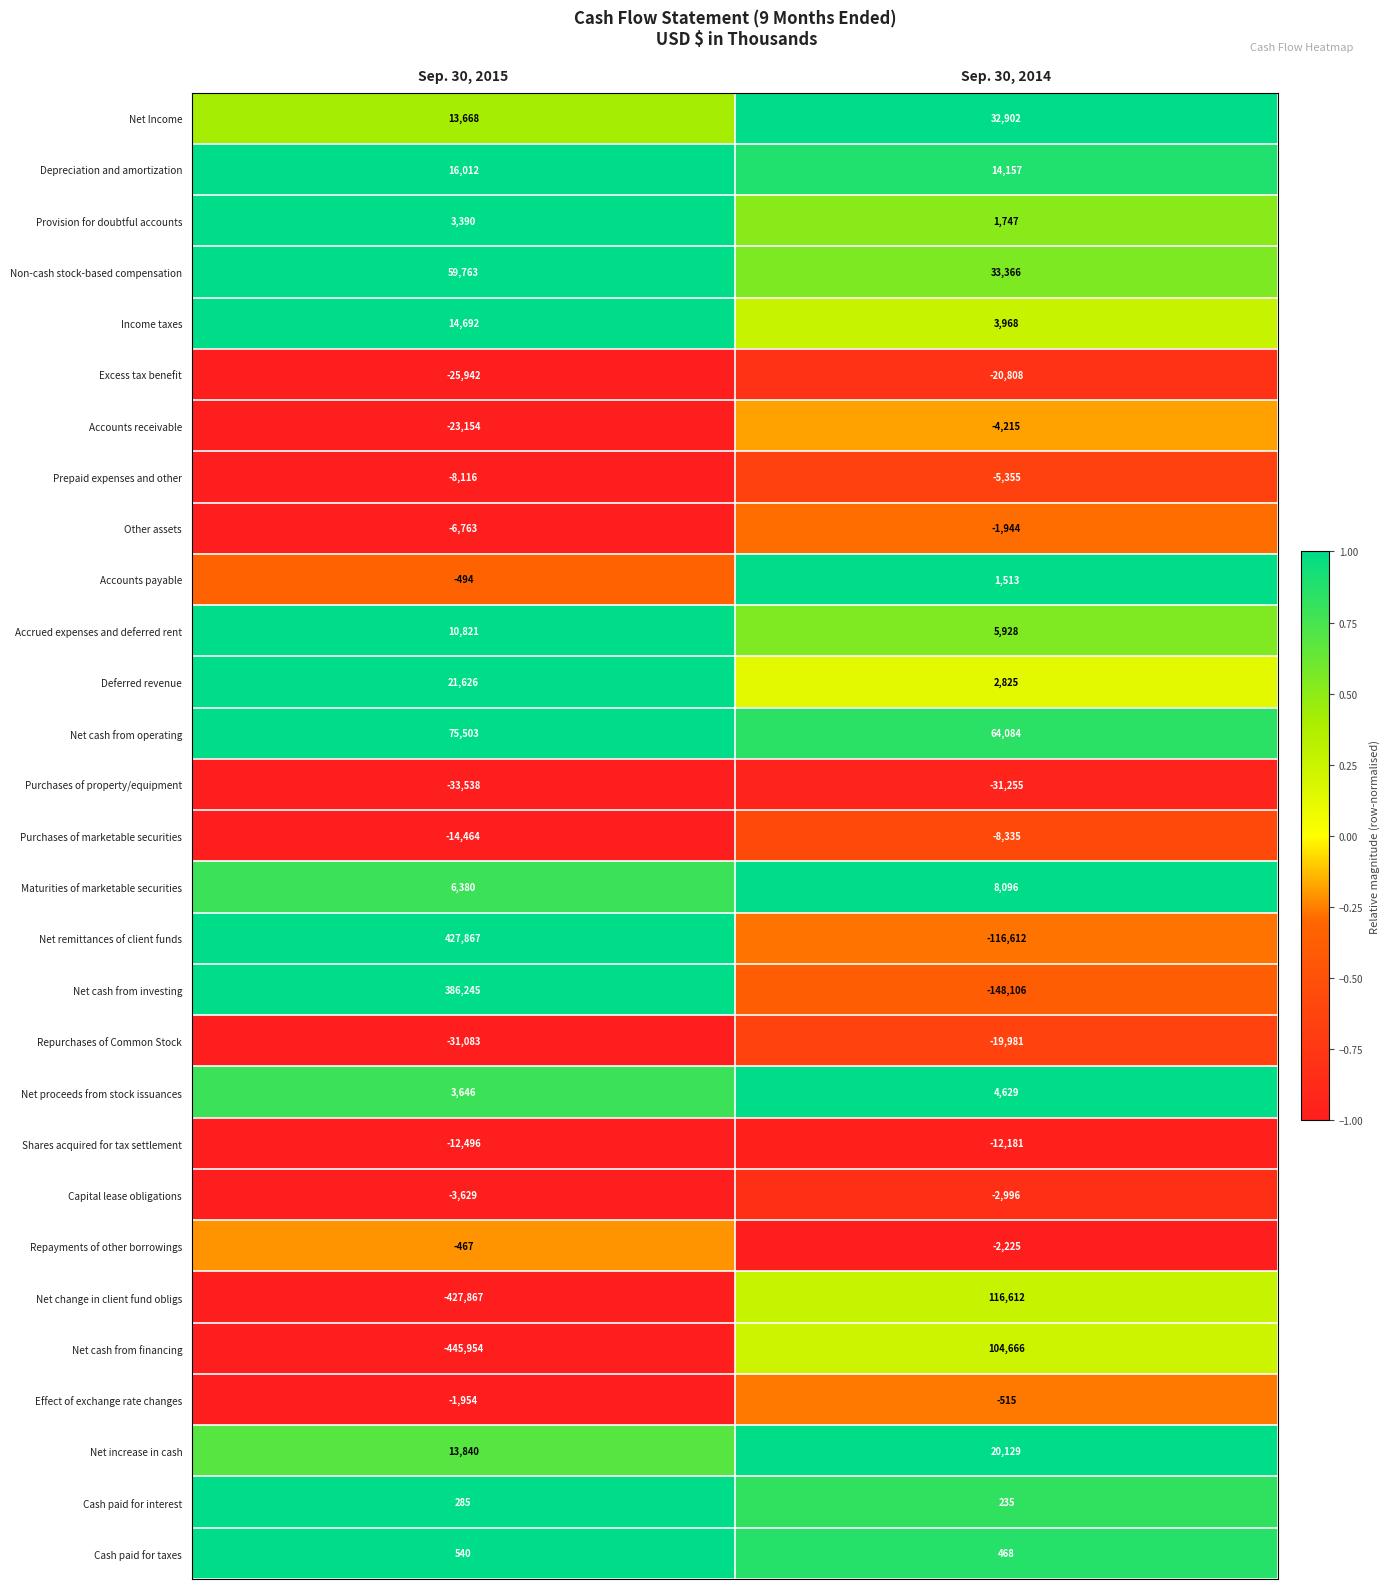

List the labels in order of Cash paid for taxes value, largest first.

Sep. 30, 2015, Sep. 30, 2014